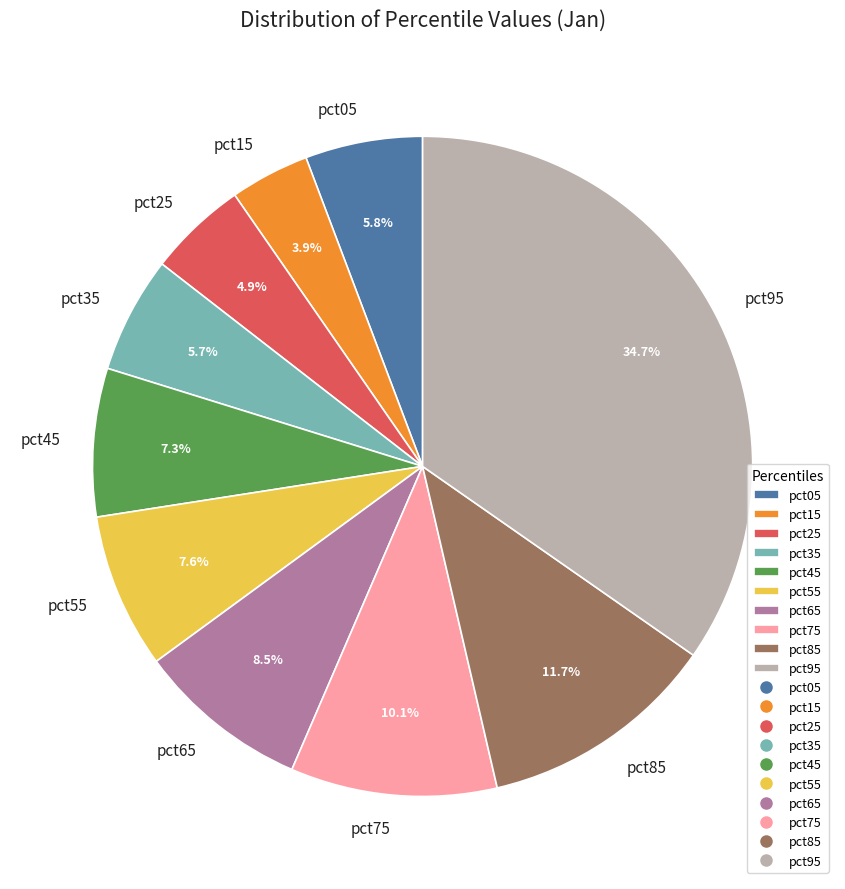

To the nearest percent, what is the difference between the largest and smallest slice percentages?

31%